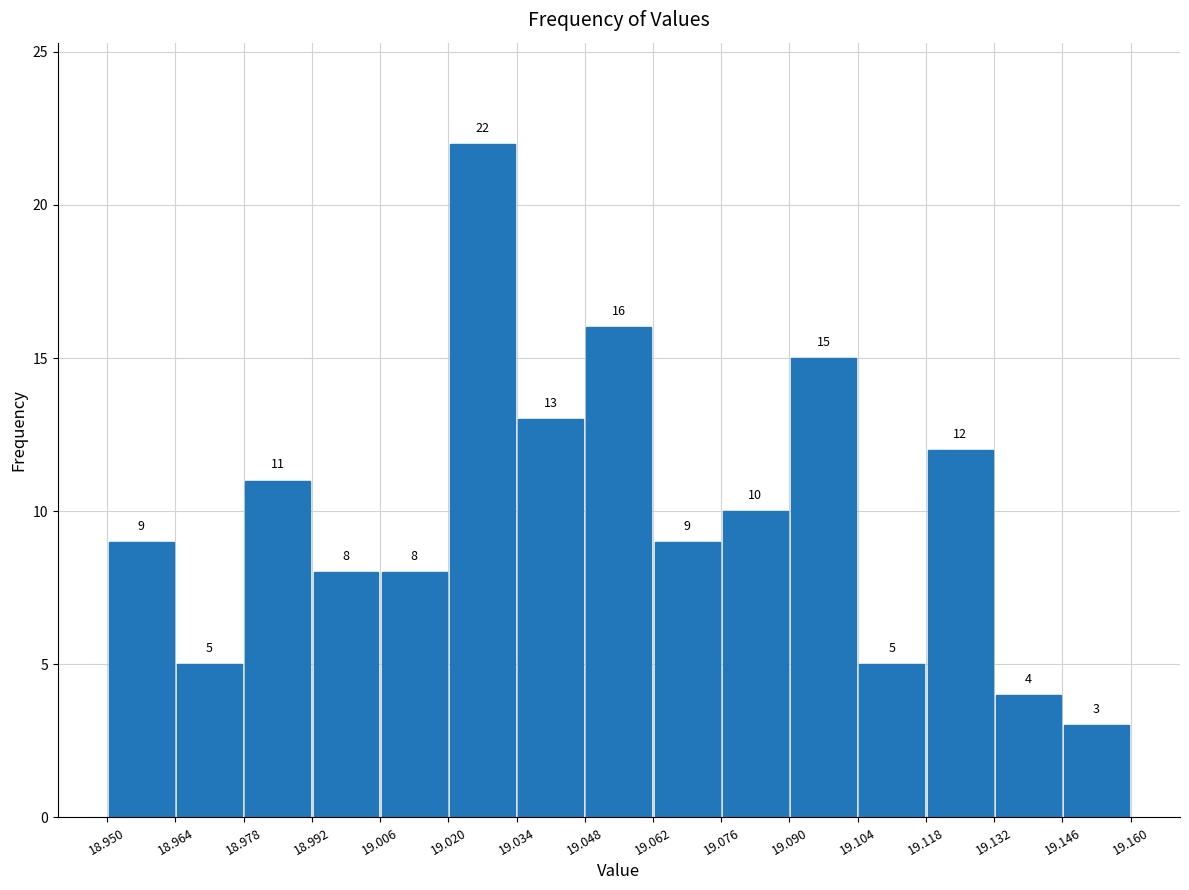

Reading left to right, list every bar in this chart as the range it spans on the x-axis followed by its height.

18.950 to 18.964: 9
18.964 to 18.978: 5
18.978 to 18.992: 11
18.992 to 19.006: 8
19.006 to 19.020: 8
19.020 to 19.034: 22
19.034 to 19.048: 13
19.048 to 19.062: 16
19.062 to 19.076: 9
19.076 to 19.090: 10
19.090 to 19.104: 15
19.104 to 19.118: 5
19.118 to 19.132: 12
19.132 to 19.146: 4
19.146 to 19.160: 3